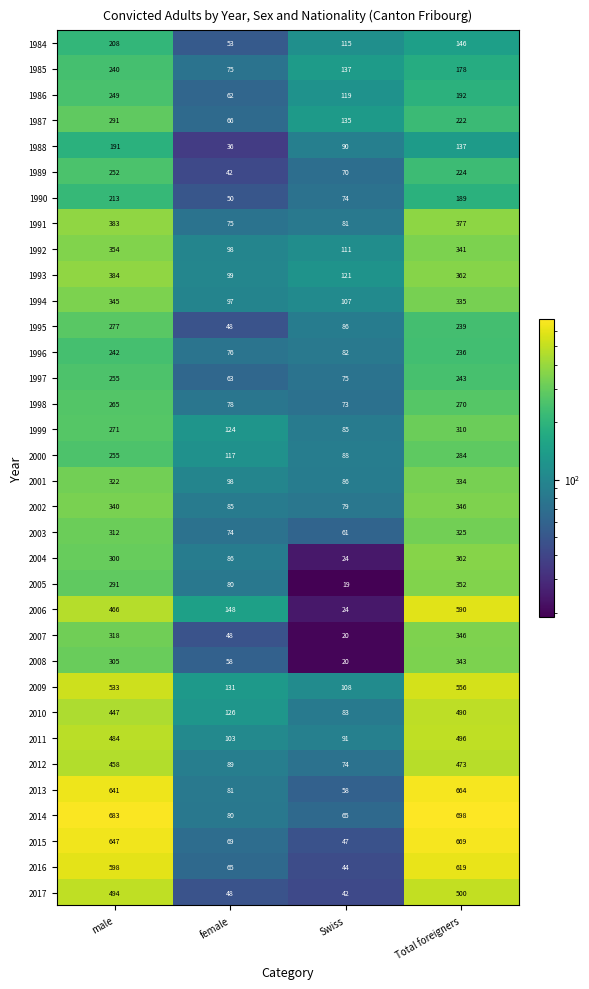

What is the difference between the maximum and minimum values in the 2011 series?

405